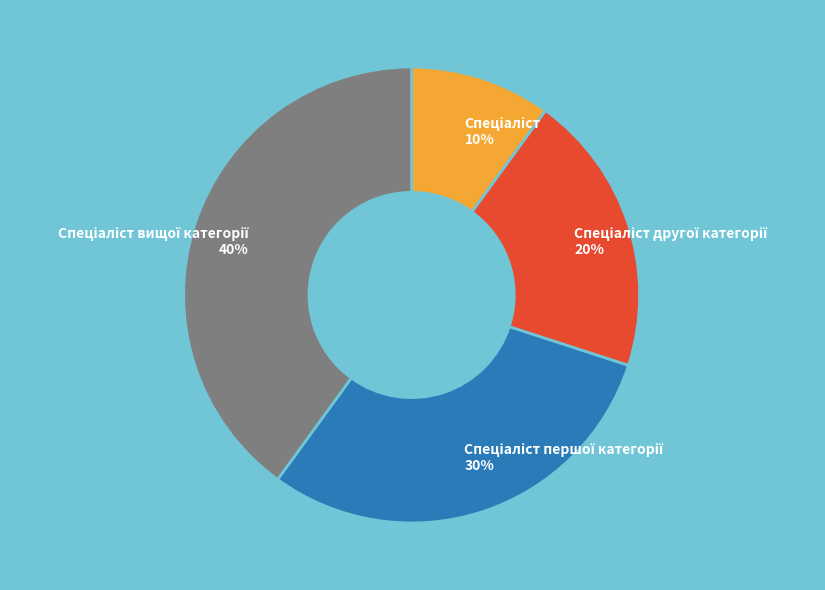

To the nearest percent, what is the average slice percentage?

25%